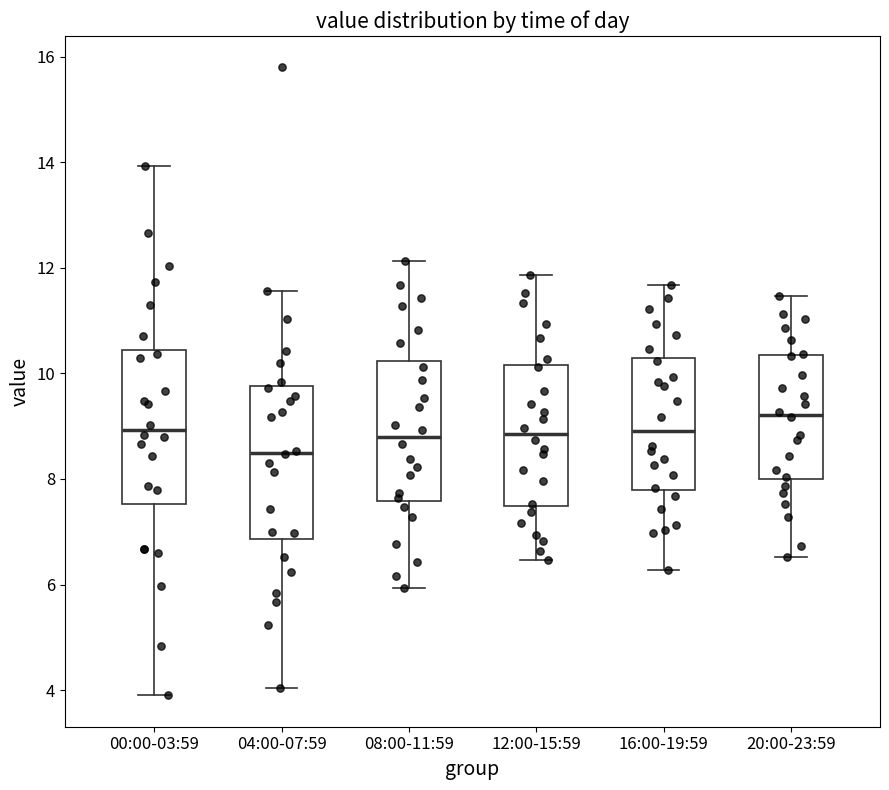

Reading left to right, transcribe this box plot: for each box, give where its median line is, the range the box spans, and where its two whiskers end, as read against the y-axis. The values are not printed on the chart, so give them approximately, as read against the axis.

00:00-03:59: median 9.0, box 7.6 to 10.4, whiskers 4.0 to 14.0
04:00-07:59: median 8.6, box 6.8 to 9.8, whiskers 4.0 to 11.6
08:00-11:59: median 8.8, box 7.6 to 10.2, whiskers 6.0 to 12.2
12:00-15:59: median 8.8, box 7.4 to 10.2, whiskers 6.4 to 11.8
16:00-19:59: median 9.0, box 7.8 to 10.2, whiskers 6.2 to 11.6
20:00-23:59: median 9.2, box 8.0 to 10.4, whiskers 6.6 to 11.4